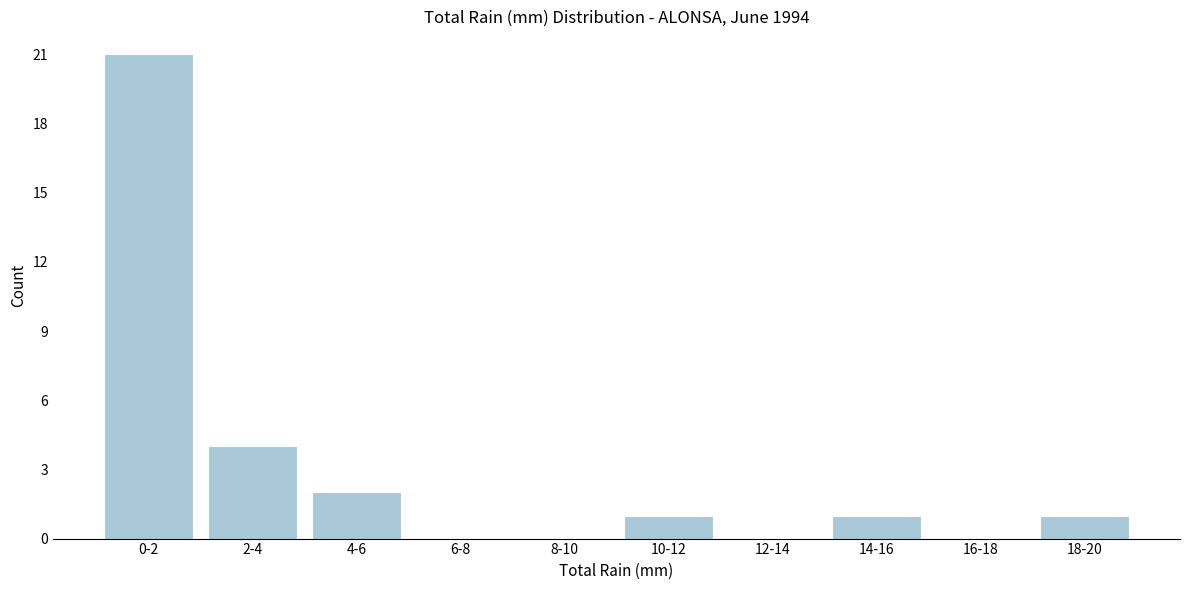

Reading right to left, list all the values displayed in this chart.

18-20=1	16-18=0	14-16=1	12-14=0	10-12=1	8-10=0	6-8=0	4-6=2	2-4=4	0-2=21